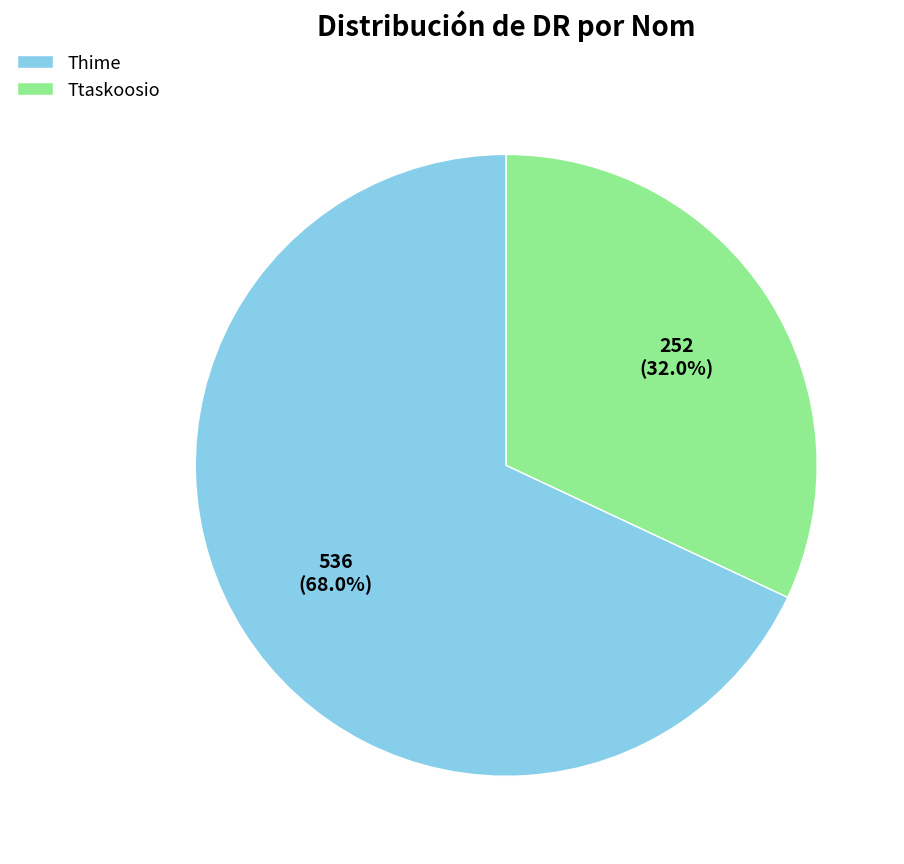

To the nearest percent, what is the difference between the largest and smallest slice percentages?

36%